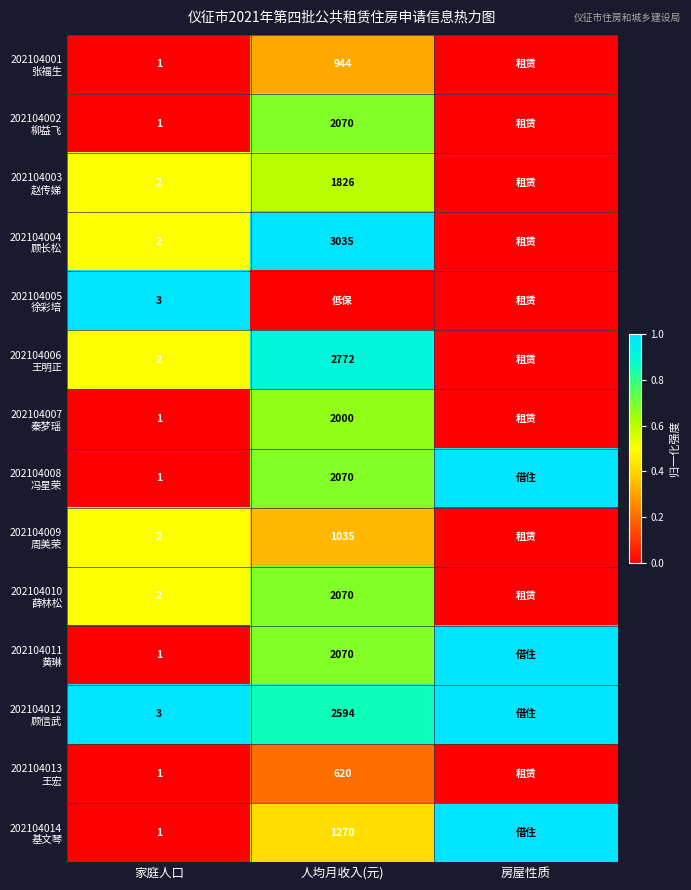

At which label is 202104002 柳益飞 closest to 0?

家庭人口